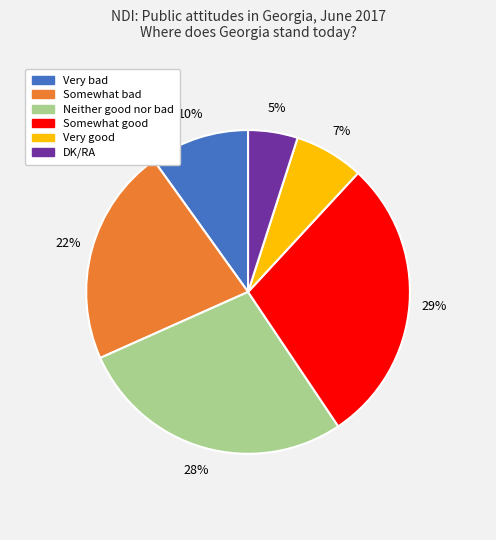

Approximately how many times larger is the value at Very good compared to Somewhat bad?

0.3